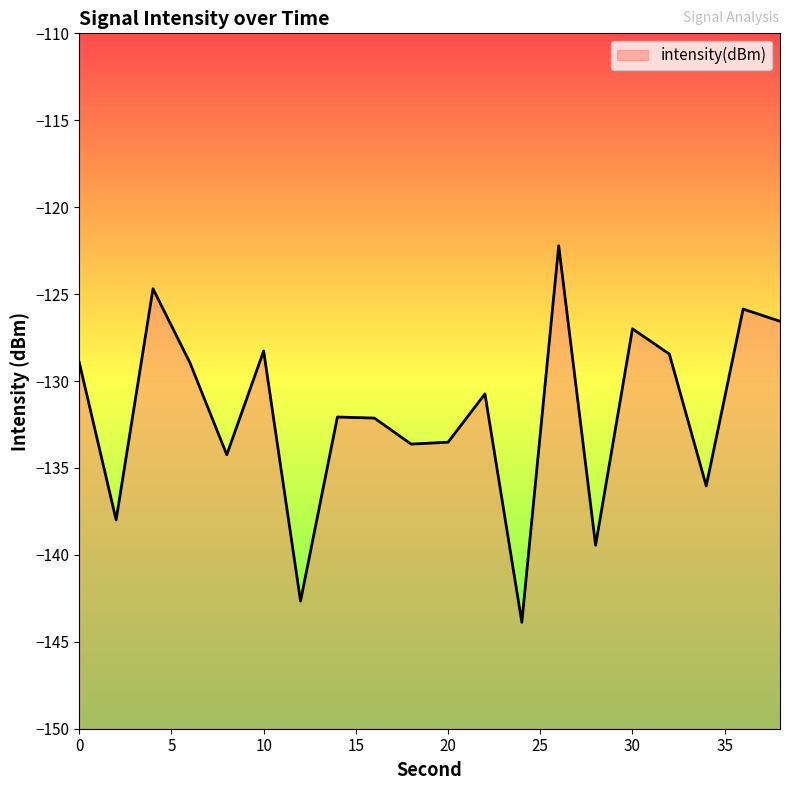

Where is the first local minimum?

2